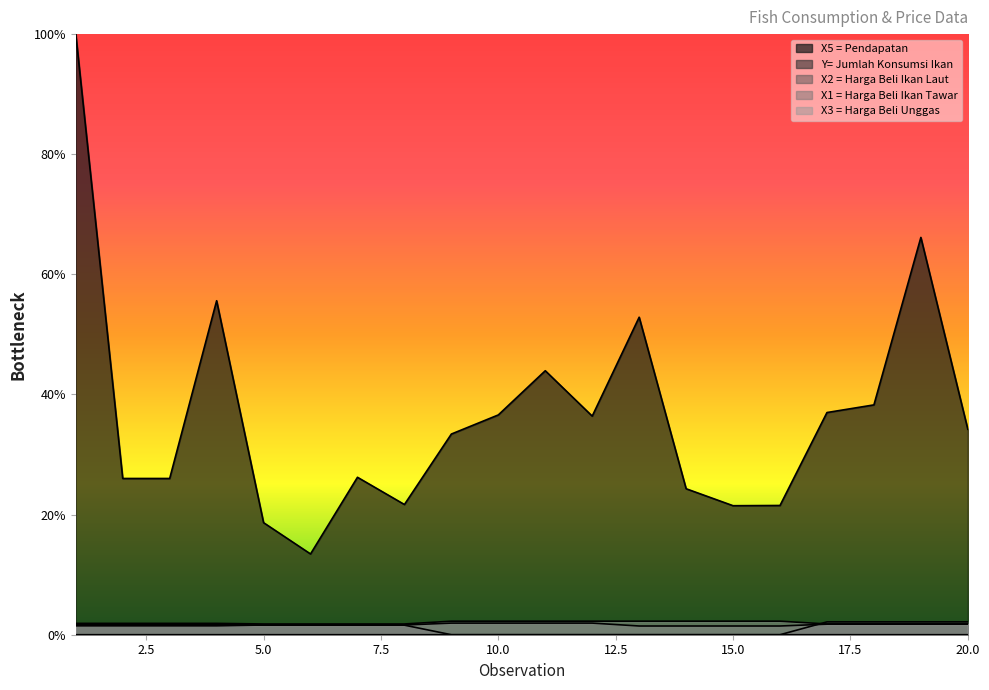

Which series has the widest spread of values?

X5 = Pendapatan